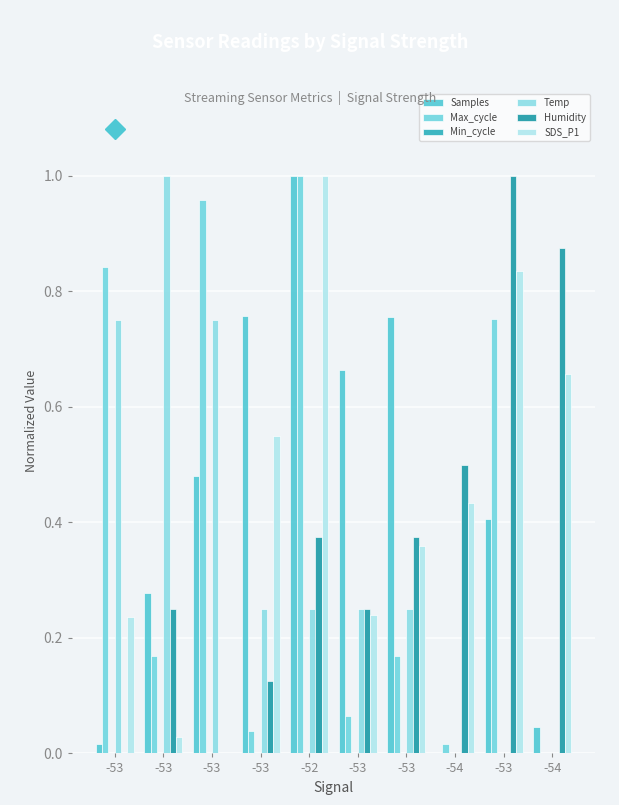

Count the number of data series in this chart.

5